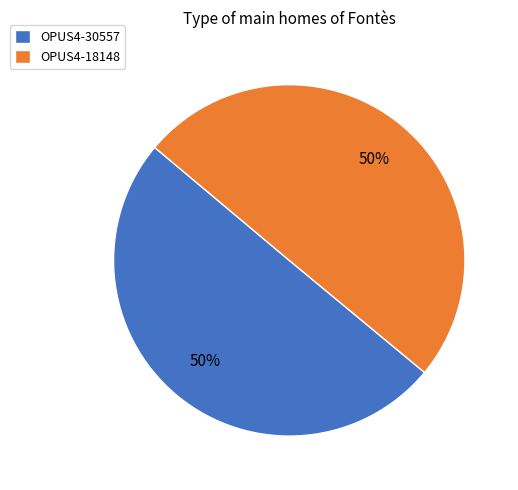

Combined, do OPUS4-18148 and OPUS4-30557 account for over 50%?

Yes